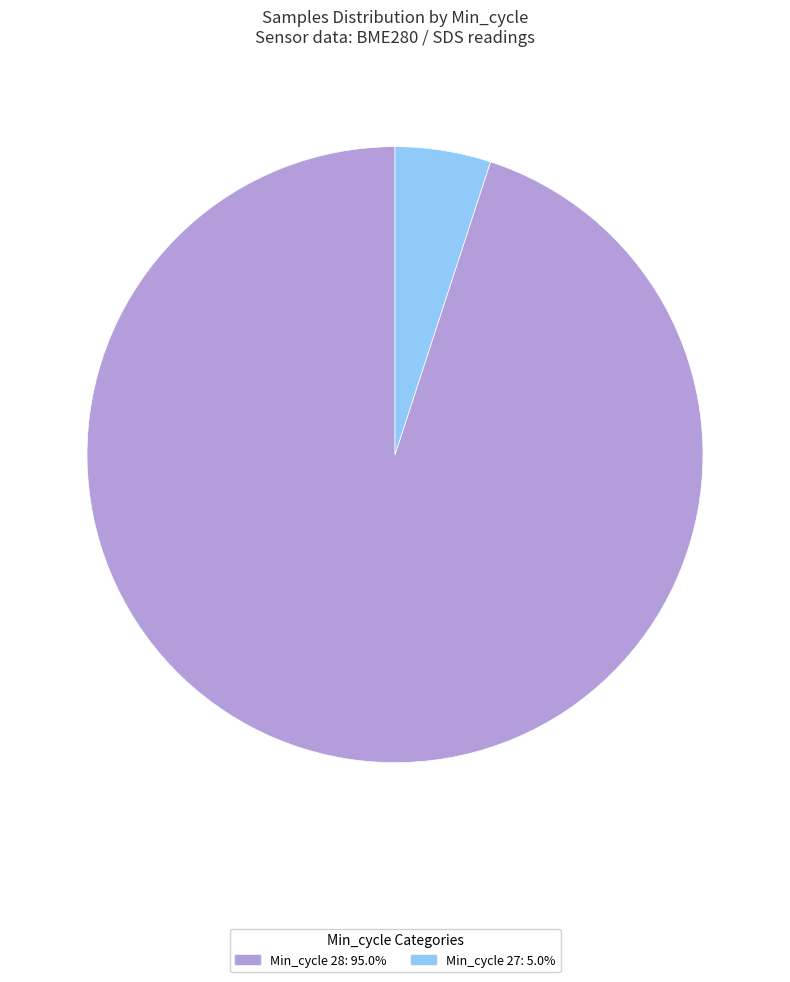

Is there a majority slice in this chart?

Yes